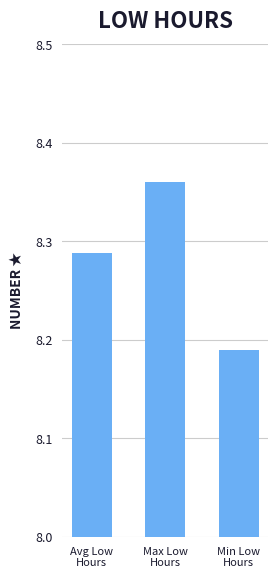

How many values are between 8 and 9?

3